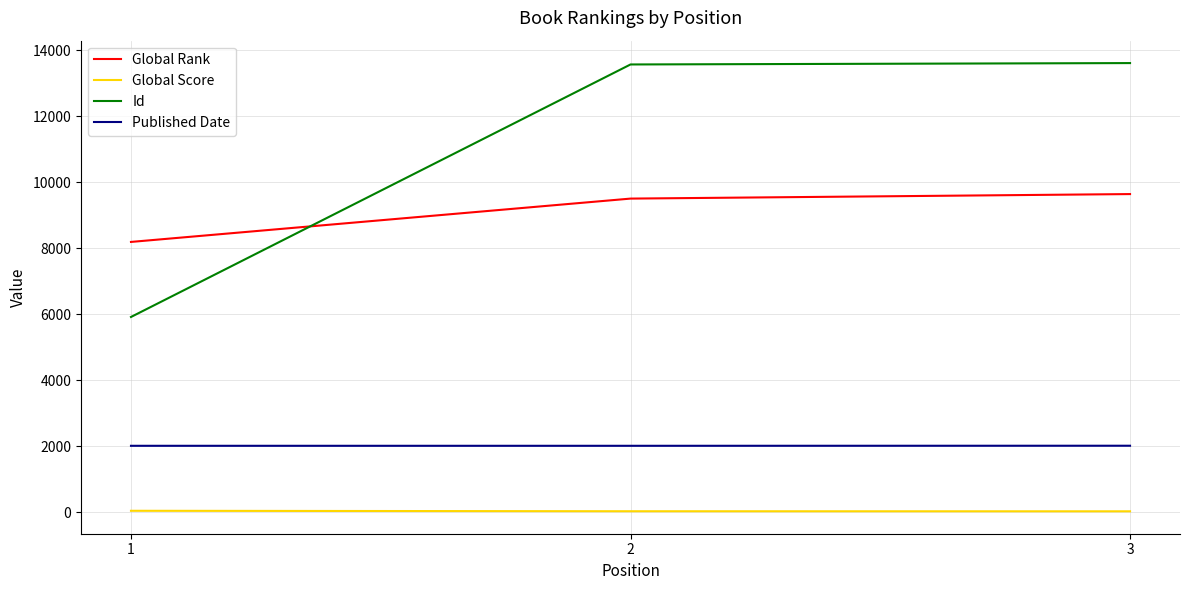

At 2, list the series in order from largest to smallest.

Id, Global Rank, Published Date, Global Score